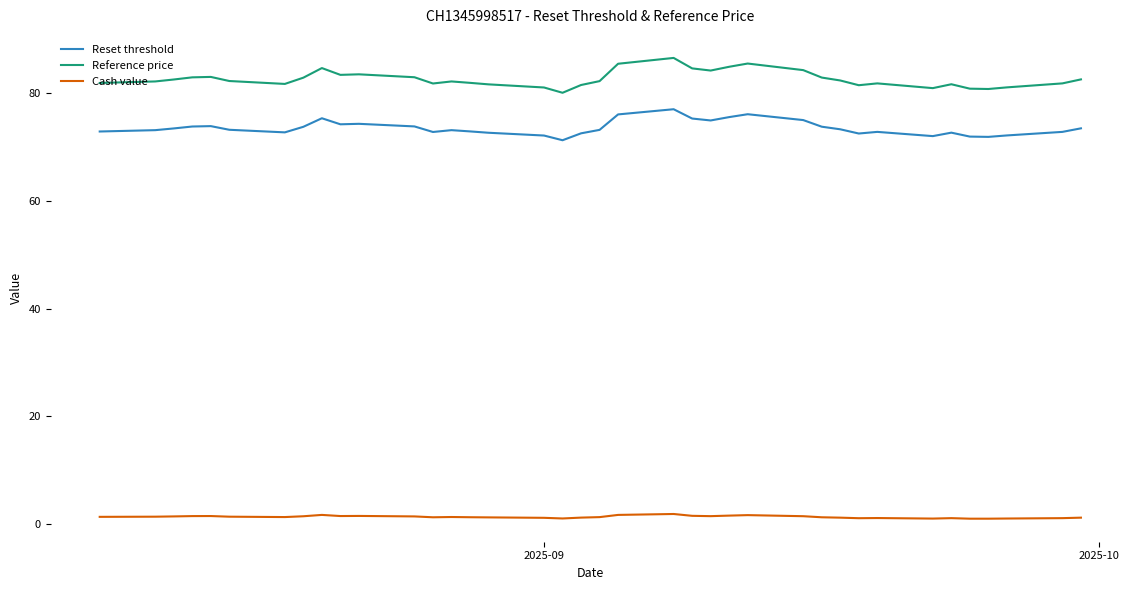

What is the difference between the maximum and second lowest values in the Reference price series?

5.8